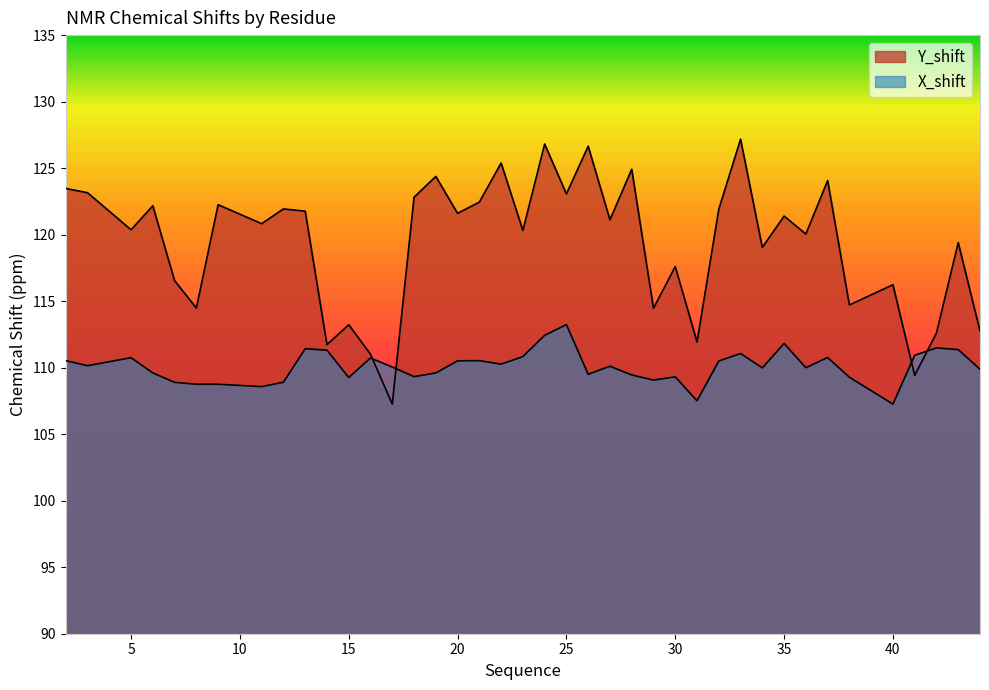

Count the number of categories in the chart.

40